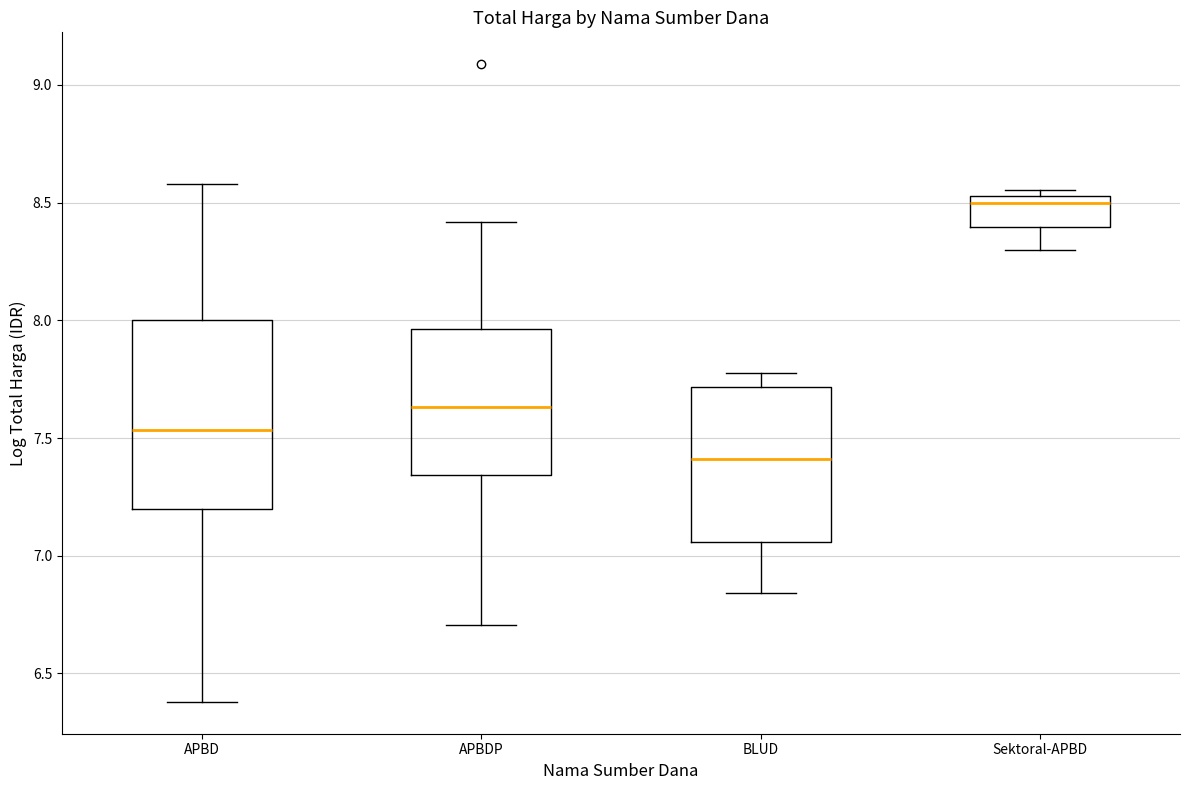

Which box is the tallest, from its lower edge to its upper edge?

APBD